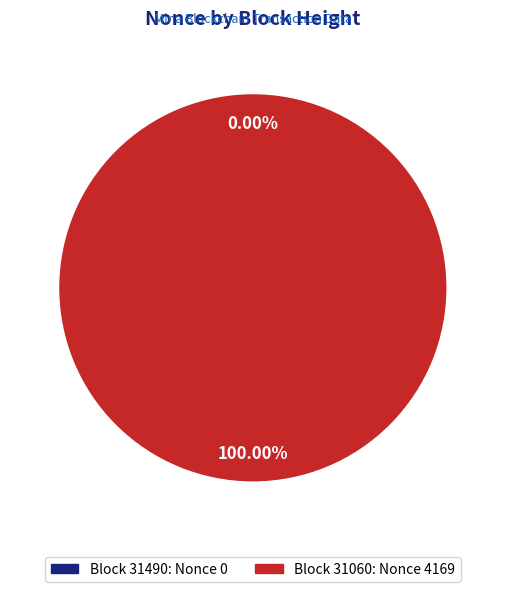

To the nearest percent, what is the difference between the 31060 and 31490 slice percentages?

100%